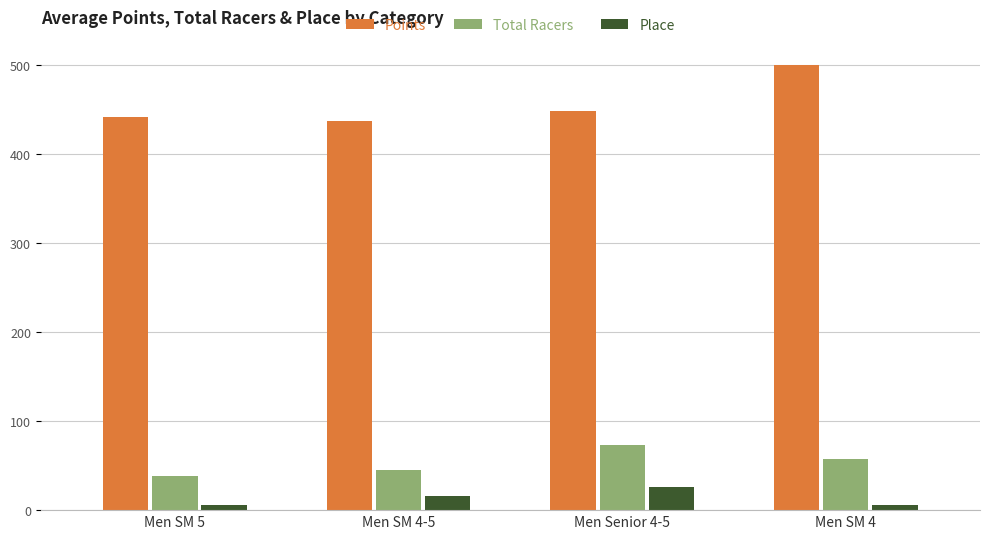

Is it true that Total Racers equals 38.7 at Men SM 5?

True